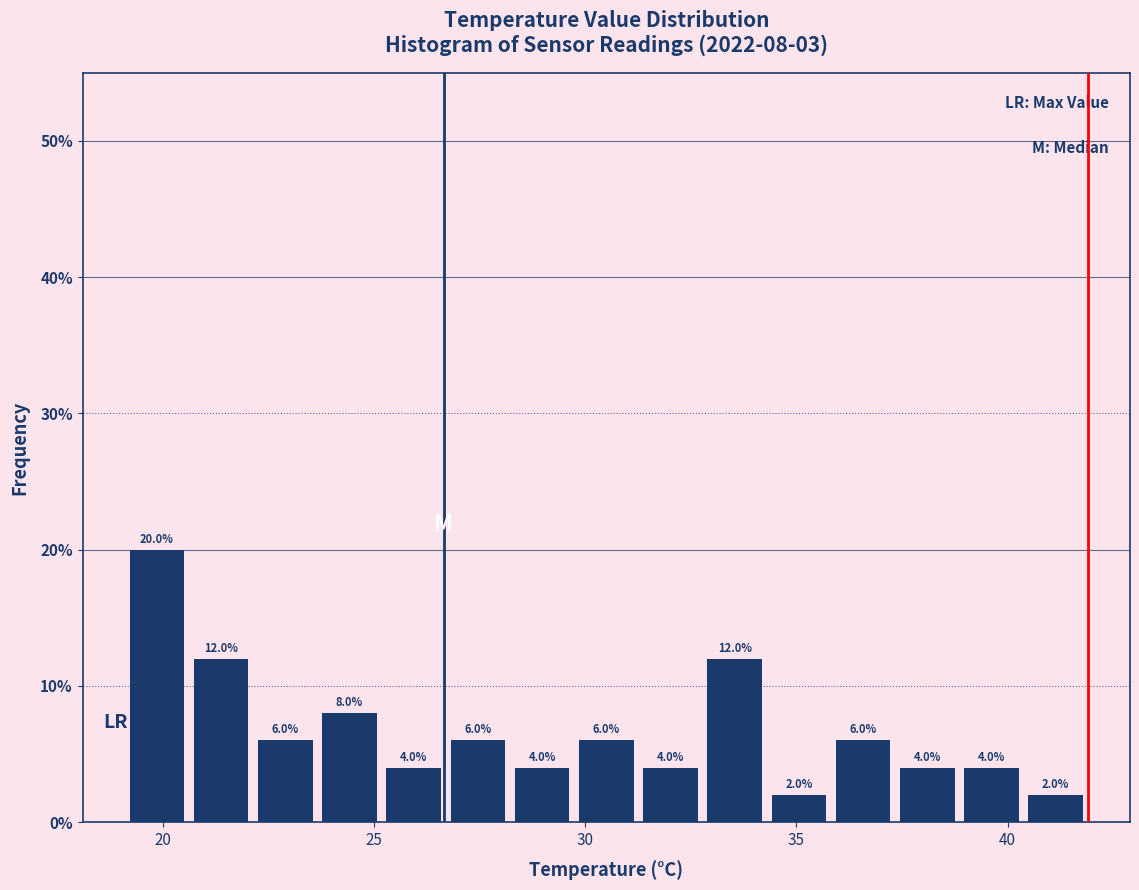

Read against the x-axis, roughly where is the centre of the tallest bar?

20.0